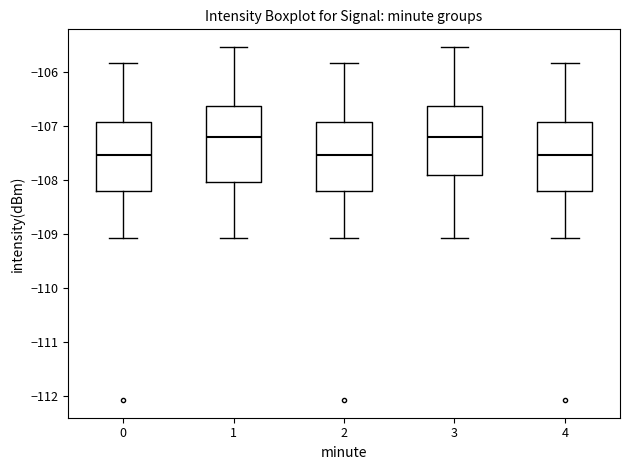

Reading left to right, read every box against the y-axis: the position of its median line, the range the box covers, and the ends of its whiskers. The values are not printed on the chart, so give them approximately, as read against the axis.

0: median -107.5, box -108.2 to -106.9, whiskers -109.1 to -105.8
1: median -107.2, box -108.0 to -106.6, whiskers -109.1 to -105.5
2: median -107.5, box -108.2 to -106.9, whiskers -109.1 to -105.8
3: median -107.2, box -107.9 to -106.6, whiskers -109.1 to -105.5
4: median -107.5, box -108.2 to -106.9, whiskers -109.1 to -105.8